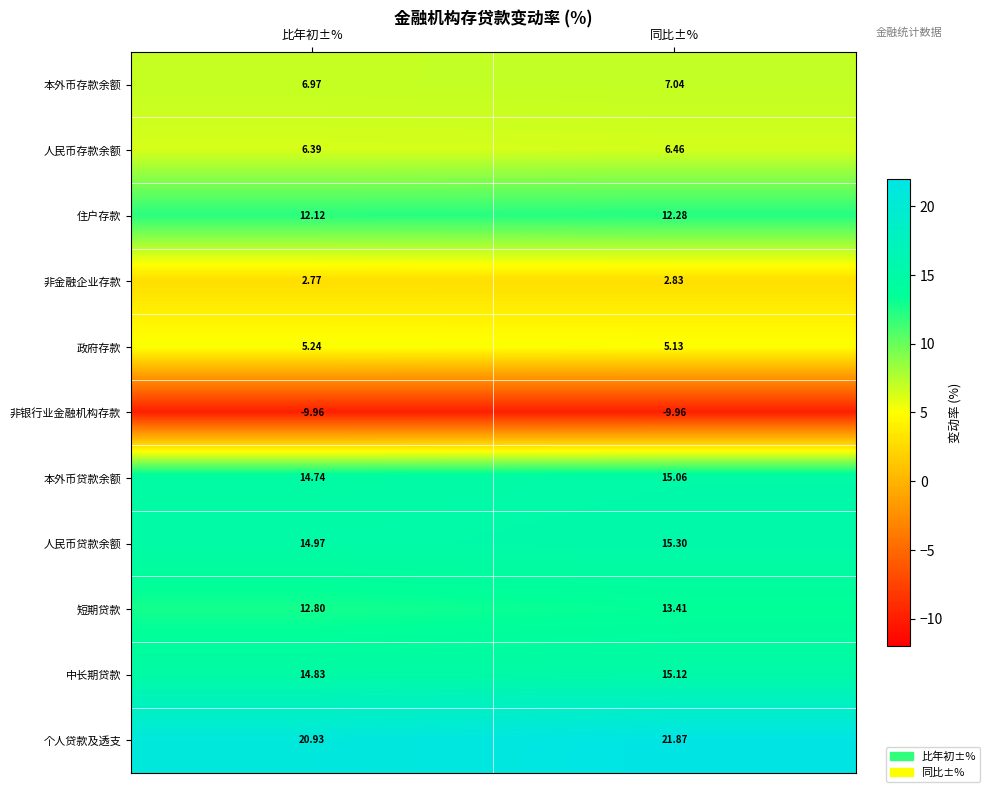

What is the spread (max minus min) of values at 同比±%?

31.8